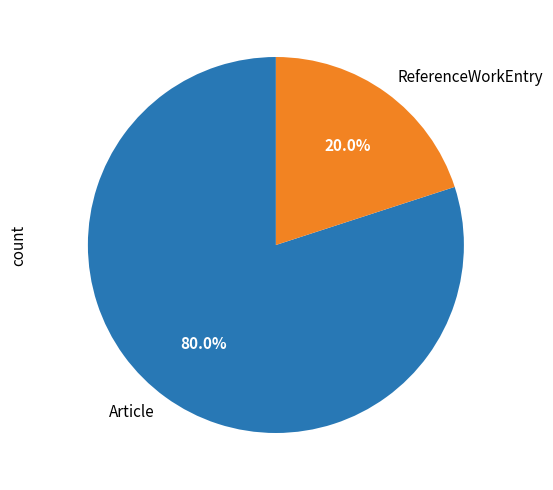

To the nearest percent, what is the average slice percentage?

50%